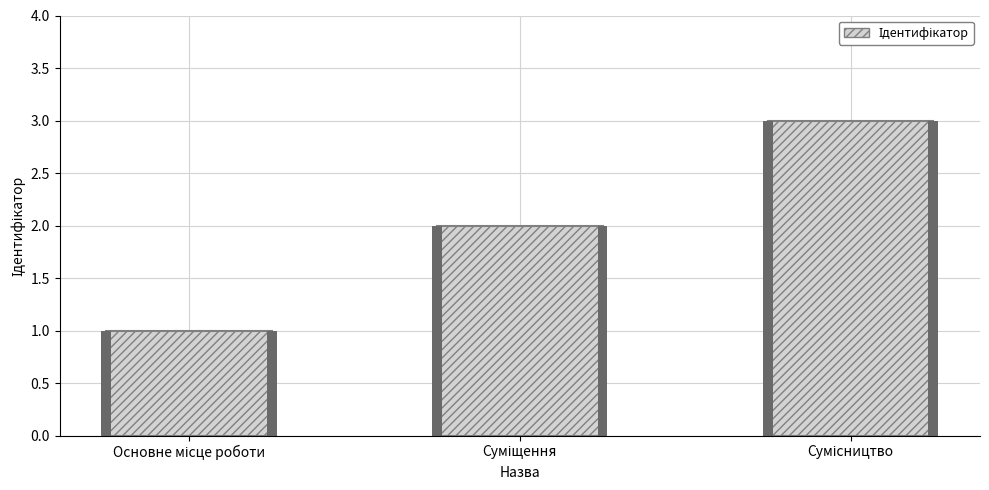

Which category has the highest value across all series?

Сумісництво